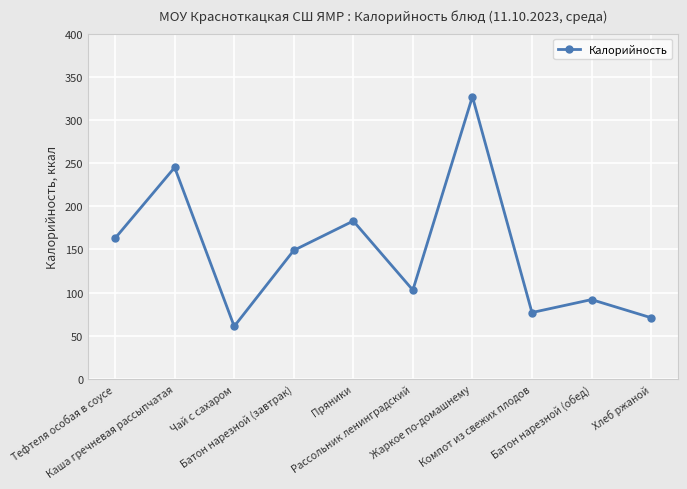

List the labels in order of value, smallest first.

Чай с сахаром, Хлеб ржаной, Компот из свежих плодов, Батон нарезной (обед), Рассольник ленинградский, Батон нарезной (завтрак), Тефтеля особая в соусе, Пряники, Каша гречневая рассыпчатая, Жаркое по-домашнему